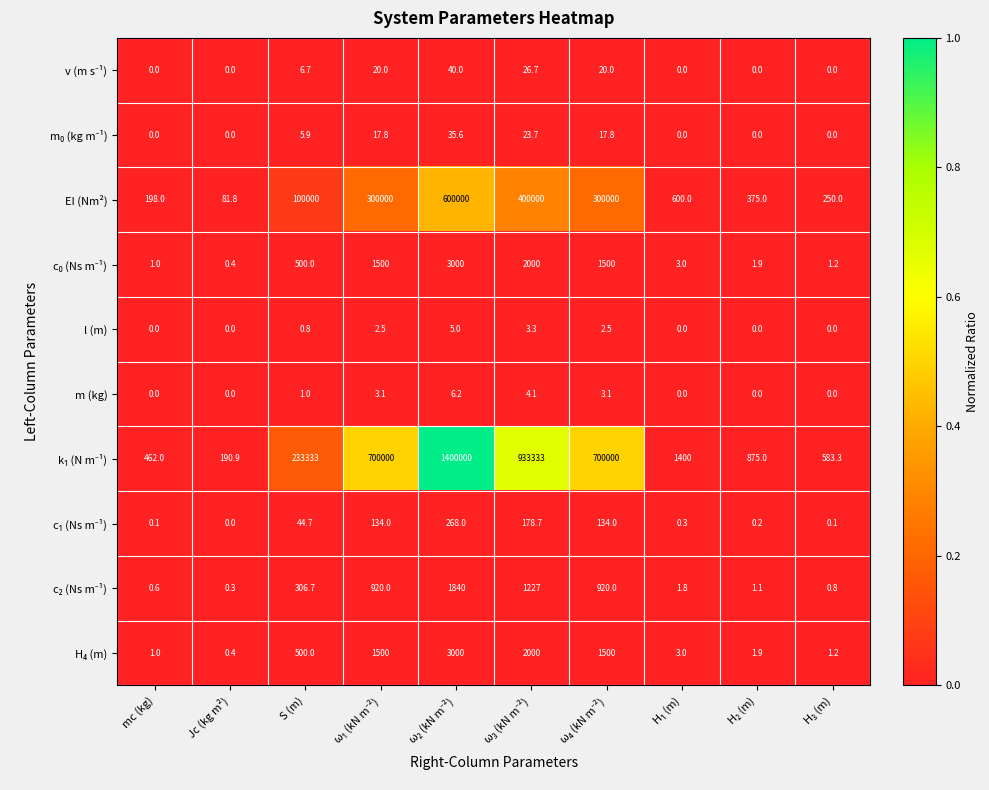

What is the difference between the maximum and minimum values in the EI (Nm²) series?

599918.2